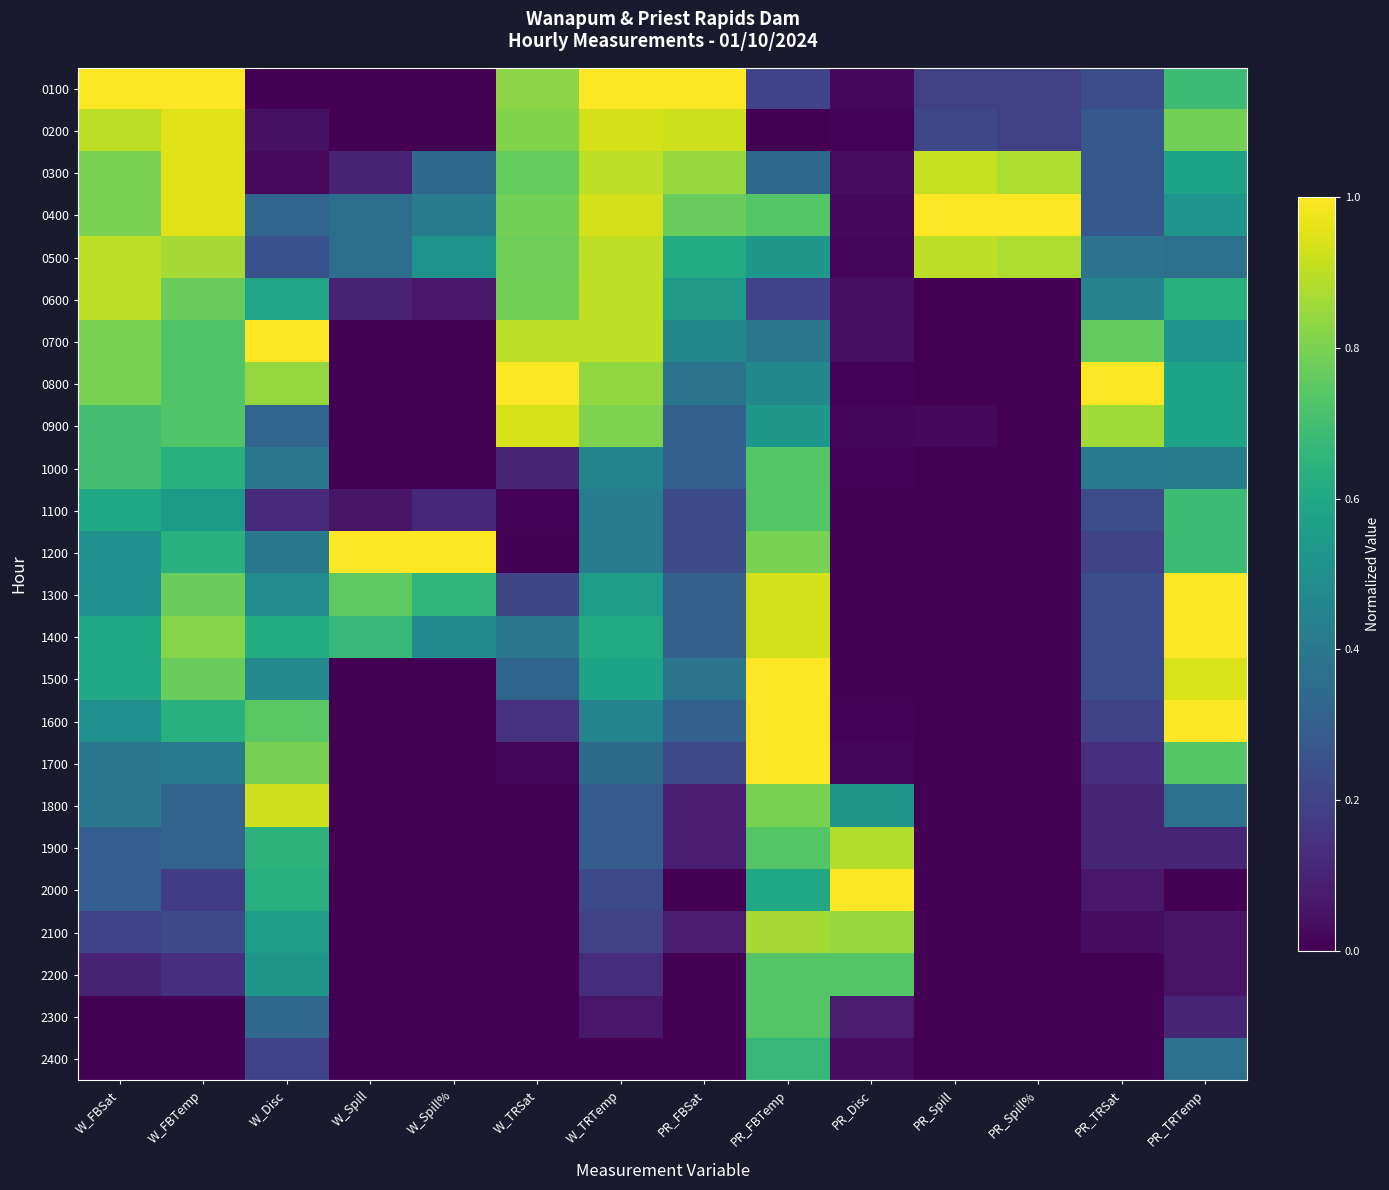

Reading left to right, transcribe all the data shown in this chart.

0100: W_FBSat=1.0	W_FBTemp=1.0	W_Disc=0.0	W_Spill=0.0	W_Spill%=0.0	W_TRSat=0.8	W_TRTemp=1.0	PR_FBSat=1.0	PR_FBTemp=0.2	PR_Disc=0.0	PR_Spill=0.2	PR_Spill%=0.2	PR_TRSat=0.2	PR_TRTemp=0.7
0200: W_FBSat=0.9	W_FBTemp=1.0	W_Disc=0.0	W_Spill=0.0	W_Spill%=0.0	W_TRSat=0.8	W_TRTemp=0.9	PR_FBSat=0.9	PR_FBTemp=0.0	PR_Disc=0.0	PR_Spill=0.2	PR_Spill%=0.2	PR_TRSat=0.3	PR_TRTemp=0.8
0300: W_FBSat=0.8	W_FBTemp=1.0	W_Disc=0.0	W_Spill=0.1	W_Spill%=0.3	W_TRSat=0.8	W_TRTemp=0.9	PR_FBSat=0.8	PR_FBTemp=0.3	PR_Disc=0.0	PR_Spill=0.9	PR_Spill%=0.9	PR_TRSat=0.3	PR_TRTemp=0.6
0400: W_FBSat=0.8	W_FBTemp=1.0	W_Disc=0.3	W_Spill=0.4	W_Spill%=0.4	W_TRSat=0.8	W_TRTemp=0.9	PR_FBSat=0.8	PR_FBTemp=0.7	PR_Disc=0.0	PR_Spill=1.0	PR_Spill%=1.0	PR_TRSat=0.3	PR_TRTemp=0.5
0500: W_FBSat=0.9	W_FBTemp=0.9	W_Disc=0.3	W_Spill=0.4	W_Spill%=0.5	W_TRSat=0.8	W_TRTemp=0.9	PR_FBSat=0.6	PR_FBTemp=0.5	PR_Disc=0.0	PR_Spill=0.9	PR_Spill%=0.9	PR_TRSat=0.4	PR_TRTemp=0.4
0600: W_FBSat=0.9	W_FBTemp=0.8	W_Disc=0.6	W_Spill=0.1	W_Spill%=0.1	W_TRSat=0.8	W_TRTemp=0.9	PR_FBSat=0.5	PR_FBTemp=0.2	PR_Disc=0.0	PR_Spill=0.0	PR_Spill%=0.0	PR_TRSat=0.4	PR_TRTemp=0.6
0700: W_FBSat=0.8	W_FBTemp=0.7	W_Disc=1.0	W_Spill=0.0	W_Spill%=0.0	W_TRSat=0.9	W_TRTemp=0.9	PR_FBSat=0.5	PR_FBTemp=0.4	PR_Disc=0.0	PR_Spill=0.0	PR_Spill%=0.0	PR_TRSat=0.8	PR_TRTemp=0.5
0800: W_FBSat=0.8	W_FBTemp=0.7	W_Disc=0.8	W_Spill=0.0	W_Spill%=0.0	W_TRSat=1.0	W_TRTemp=0.8	PR_FBSat=0.4	PR_FBTemp=0.5	PR_Disc=0.0	PR_Spill=0.0	PR_Spill%=0.0	PR_TRSat=1.0	PR_TRTemp=0.6
0900: W_FBSat=0.7	W_FBTemp=0.7	W_Disc=0.3	W_Spill=0.0	W_Spill%=0.0	W_TRSat=0.9	W_TRTemp=0.8	PR_FBSat=0.3	PR_FBTemp=0.5	PR_Disc=0.0	PR_Spill=0.0	PR_Spill%=0.0	PR_TRSat=0.9	PR_TRTemp=0.6
1000: W_FBSat=0.7	W_FBTemp=0.6	W_Disc=0.4	W_Spill=0.0	W_Spill%=0.0	W_TRSat=0.1	W_TRTemp=0.5	PR_FBSat=0.3	PR_FBTemp=0.7	PR_Disc=0.0	PR_Spill=0.0	PR_Spill%=0.0	PR_TRSat=0.4	PR_TRTemp=0.4
1100: W_FBSat=0.6	W_FBTemp=0.5	W_Disc=0.1	W_Spill=0.1	W_Spill%=0.1	W_TRSat=0.0	W_TRTemp=0.4	PR_FBSat=0.2	PR_FBTemp=0.7	PR_Disc=0.0	PR_Spill=0.0	PR_Spill%=0.0	PR_TRSat=0.2	PR_TRTemp=0.7
1200: W_FBSat=0.5	W_FBTemp=0.6	W_Disc=0.4	W_Spill=1.0	W_Spill%=1.0	W_TRSat=0.0	W_TRTemp=0.4	PR_FBSat=0.2	PR_FBTemp=0.8	PR_Disc=0.0	PR_Spill=0.0	PR_Spill%=0.0	PR_TRSat=0.2	PR_TRTemp=0.7
1300: W_FBSat=0.5	W_FBTemp=0.8	W_Disc=0.5	W_Spill=0.8	W_Spill%=0.7	W_TRSat=0.2	W_TRTemp=0.5	PR_FBSat=0.3	PR_FBTemp=0.9	PR_Disc=0.0	PR_Spill=0.0	PR_Spill%=0.0	PR_TRSat=0.2	PR_TRTemp=1.0
1400: W_FBSat=0.6	W_FBTemp=0.8	W_Disc=0.6	W_Spill=0.7	W_Spill%=0.5	W_TRSat=0.4	W_TRTemp=0.6	PR_FBSat=0.3	PR_FBTemp=0.9	PR_Disc=0.0	PR_Spill=0.0	PR_Spill%=0.0	PR_TRSat=0.2	PR_TRTemp=1.0
1500: W_FBSat=0.6	W_FBTemp=0.8	W_Disc=0.5	W_Spill=0.0	W_Spill%=0.0	W_TRSat=0.3	W_TRTemp=0.6	PR_FBSat=0.4	PR_FBTemp=1.0	PR_Disc=0.0	PR_Spill=0.0	PR_Spill%=0.0	PR_TRSat=0.2	PR_TRTemp=0.9
1600: W_FBSat=0.5	W_FBTemp=0.6	W_Disc=0.7	W_Spill=0.0	W_Spill%=0.0	W_TRSat=0.1	W_TRTemp=0.5	PR_FBSat=0.3	PR_FBTemp=1.0	PR_Disc=0.0	PR_Spill=0.0	PR_Spill%=0.0	PR_TRSat=0.2	PR_TRTemp=1.0
1700: W_FBSat=0.4	W_FBTemp=0.4	W_Disc=0.8	W_Spill=0.0	W_Spill%=0.0	W_TRSat=0.0	W_TRTemp=0.4	PR_FBSat=0.2	PR_FBTemp=1.0	PR_Disc=0.0	PR_Spill=0.0	PR_Spill%=0.0	PR_TRSat=0.1	PR_TRTemp=0.7
1800: W_FBSat=0.4	W_FBTemp=0.3	W_Disc=0.9	W_Spill=0.0	W_Spill%=0.0	W_TRSat=0.0	W_TRTemp=0.3	PR_FBSat=0.1	PR_FBTemp=0.8	PR_Disc=0.5	PR_Spill=0.0	PR_Spill%=0.0	PR_TRSat=0.1	PR_TRTemp=0.4
1900: W_FBSat=0.3	W_FBTemp=0.3	W_Disc=0.6	W_Spill=0.0	W_Spill%=0.0	W_TRSat=0.0	W_TRTemp=0.3	PR_FBSat=0.1	PR_FBTemp=0.7	PR_Disc=0.9	PR_Spill=0.0	PR_Spill%=0.0	PR_TRSat=0.1	PR_TRTemp=0.1
2000: W_FBSat=0.3	W_FBTemp=0.2	W_Disc=0.6	W_Spill=0.0	W_Spill%=0.0	W_TRSat=0.0	W_TRTemp=0.2	PR_FBSat=0.0	PR_FBTemp=0.6	PR_Disc=1.0	PR_Spill=0.0	PR_Spill%=0.0	PR_TRSat=0.1	PR_TRTemp=0.0
2100: W_FBSat=0.2	W_FBTemp=0.2	W_Disc=0.6	W_Spill=0.0	W_Spill%=0.0	W_TRSat=0.0	W_TRTemp=0.2	PR_FBSat=0.1	PR_FBTemp=0.9	PR_Disc=0.8	PR_Spill=0.0	PR_Spill%=0.0	PR_TRSat=0.0	PR_TRTemp=0.1
2200: W_FBSat=0.1	W_FBTemp=0.1	W_Disc=0.5	W_Spill=0.0	W_Spill%=0.0	W_TRSat=0.0	W_TRTemp=0.1	PR_FBSat=0.0	PR_FBTemp=0.7	PR_Disc=0.7	PR_Spill=0.0	PR_Spill%=0.0	PR_TRSat=0.0	PR_TRTemp=0.1
2300: W_FBSat=0.0	W_FBTemp=0.0	W_Disc=0.3	W_Spill=0.0	W_Spill%=0.0	W_TRSat=0.0	W_TRTemp=0.1	PR_FBSat=0.0	PR_FBTemp=0.7	PR_Disc=0.1	PR_Spill=0.0	PR_Spill%=0.0	PR_TRSat=0.0	PR_TRTemp=0.1
2400: W_FBSat=0.0	W_FBTemp=0.0	W_Disc=0.2	W_Spill=0.0	W_Spill%=0.0	W_TRSat=0.0	W_TRTemp=0.0	PR_FBSat=0.0	PR_FBTemp=0.7	PR_Disc=0.0	PR_Spill=0.0	PR_Spill%=0.0	PR_TRSat=0.0	PR_TRTemp=0.4